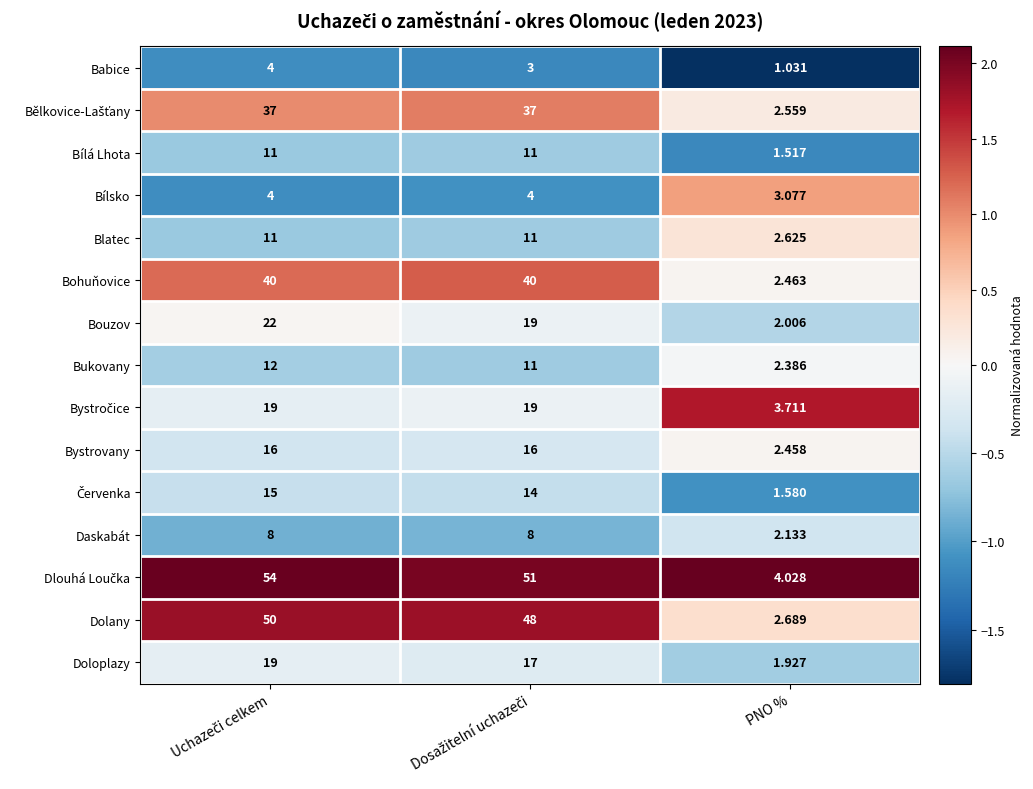

Which category has the lowest value across all series?

PNO %